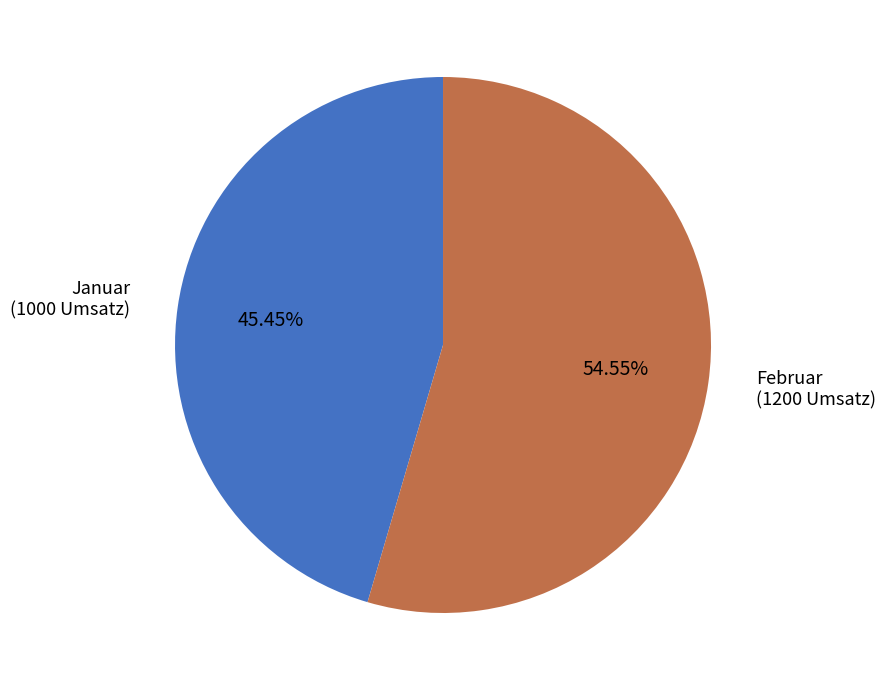

How many slices are in this pie chart?

2